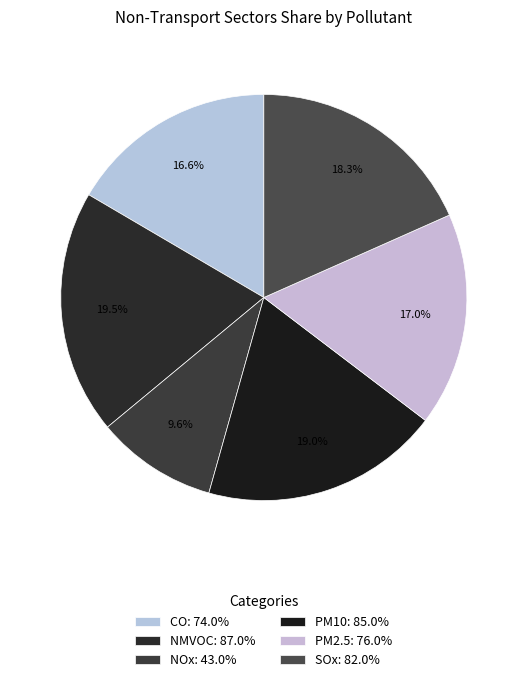

What is the largest slice in the pie chart?

NMVOC